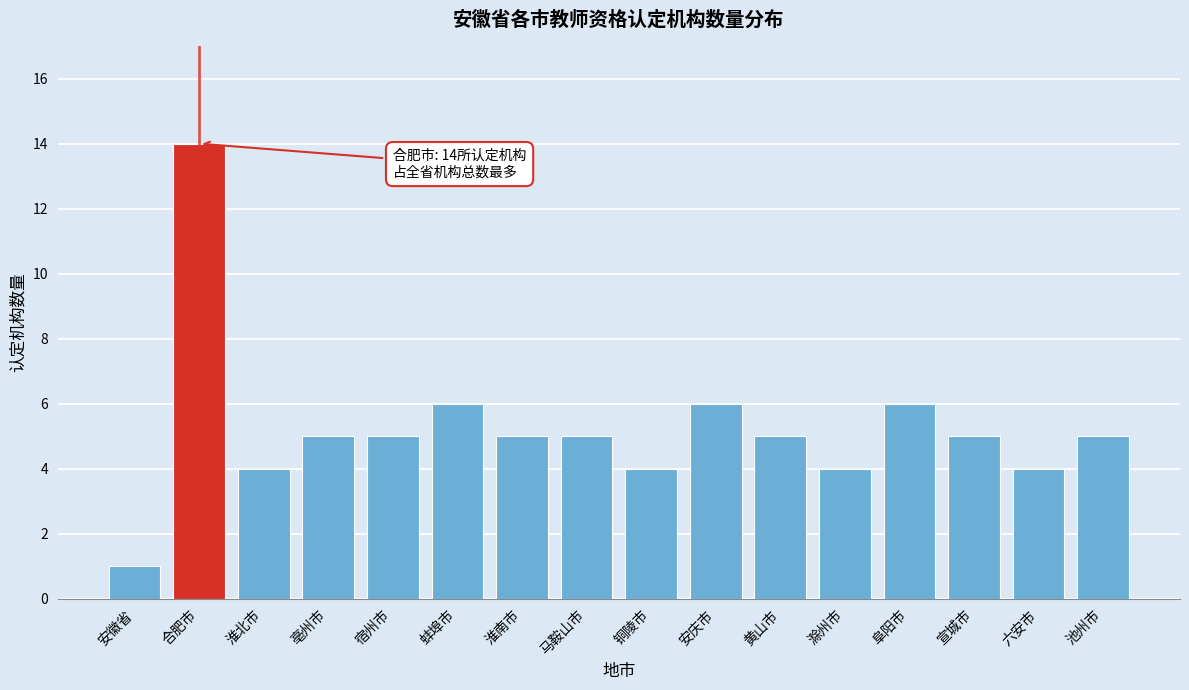

Reading left to right, transcribe all the data shown in this chart.

1	14	4	5	5	6	5	5	4	6	5	4	6	5	4	5